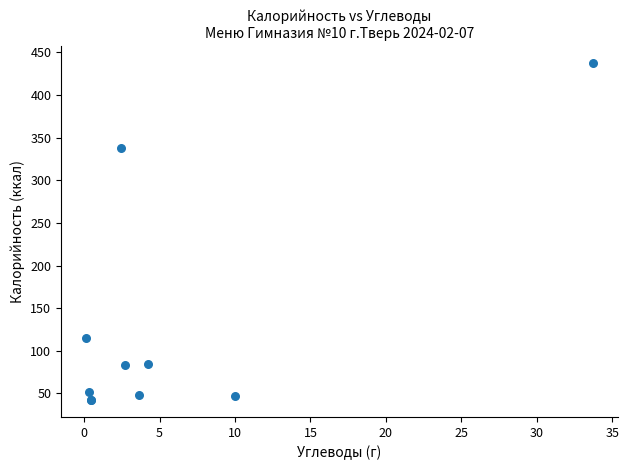

What Y value in the scatter plot is closest to 239?

338.2